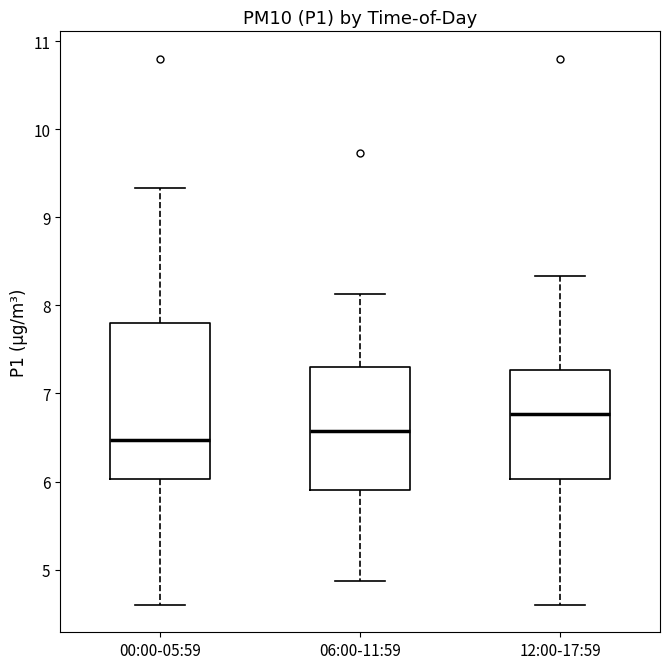

Reading left to right, read every box against the y-axis: the position of its median line, the range the box covers, and the ends of its whiskers. The values are not printed on the chart, so give them approximately, as read against the axis.

00:00-05:59: median 6.5, box 6.0 to 7.8, whiskers 4.6 to 9.3
06:00-11:59: median 6.6, box 5.9 to 7.3, whiskers 4.9 to 8.1
12:00-17:59: median 6.8, box 6.0 to 7.3, whiskers 4.6 to 8.3